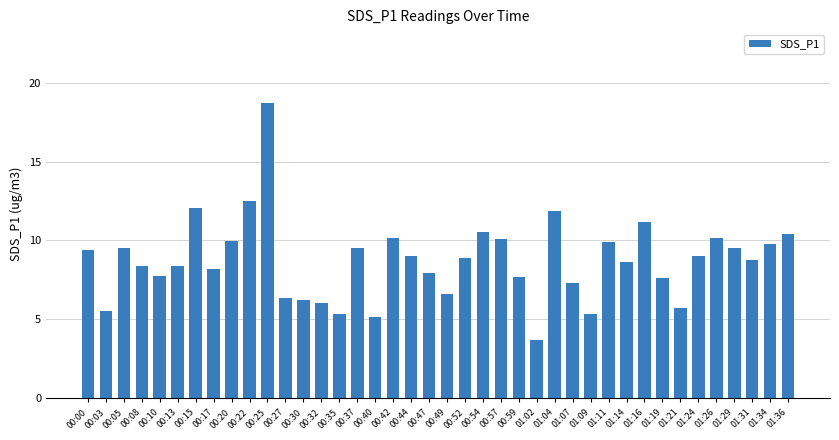

What is the label of the 2nd bar from the left?

00:03